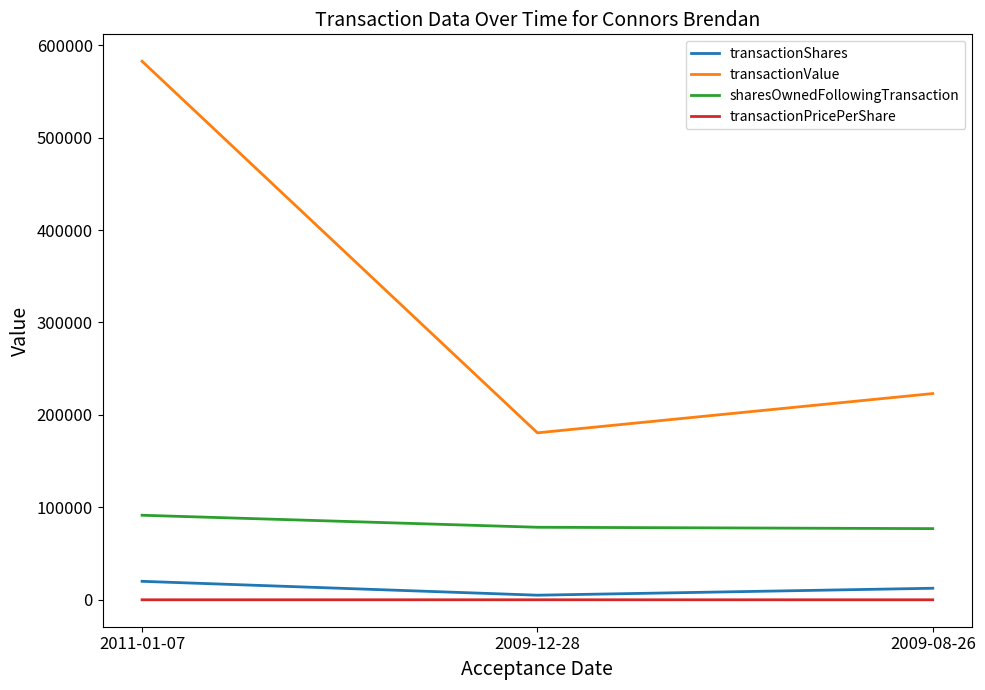

At which category is the sum across all series the highest?

2011-01-07